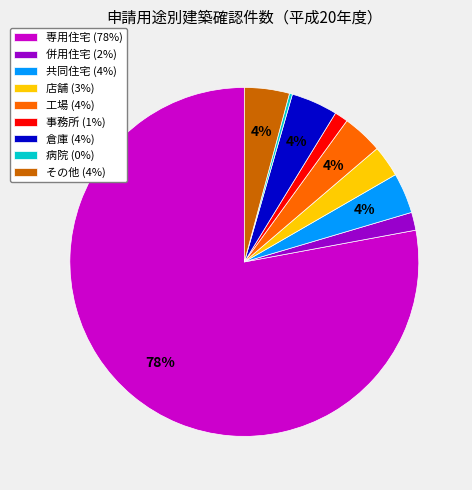

To the nearest percent, what is the average slice percentage?

11%